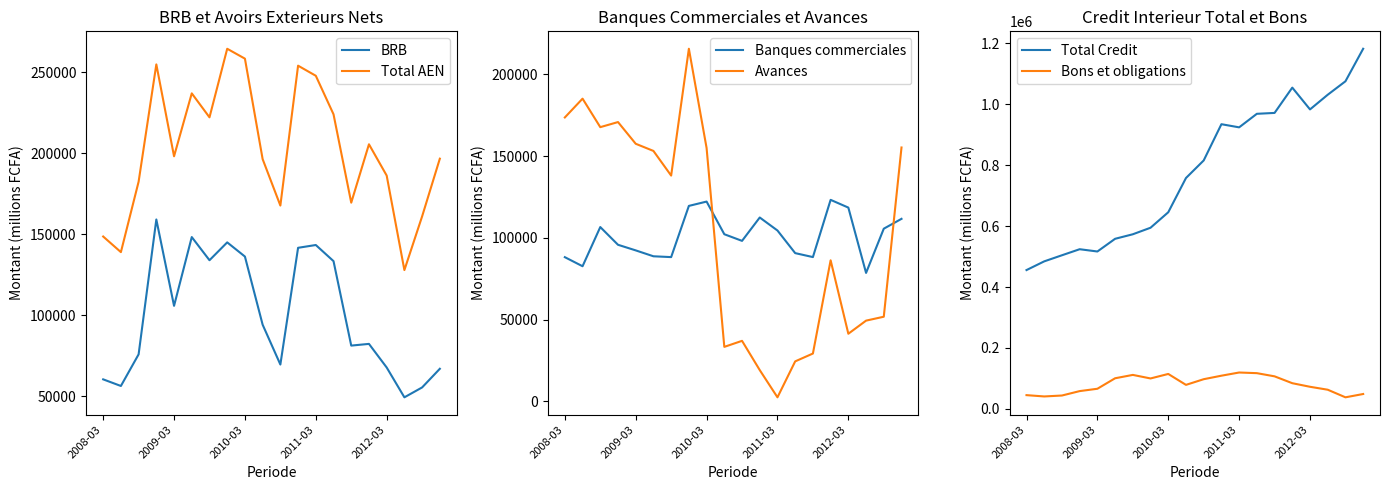

True or false: BRB and Total AEN intersect in this chart.

False